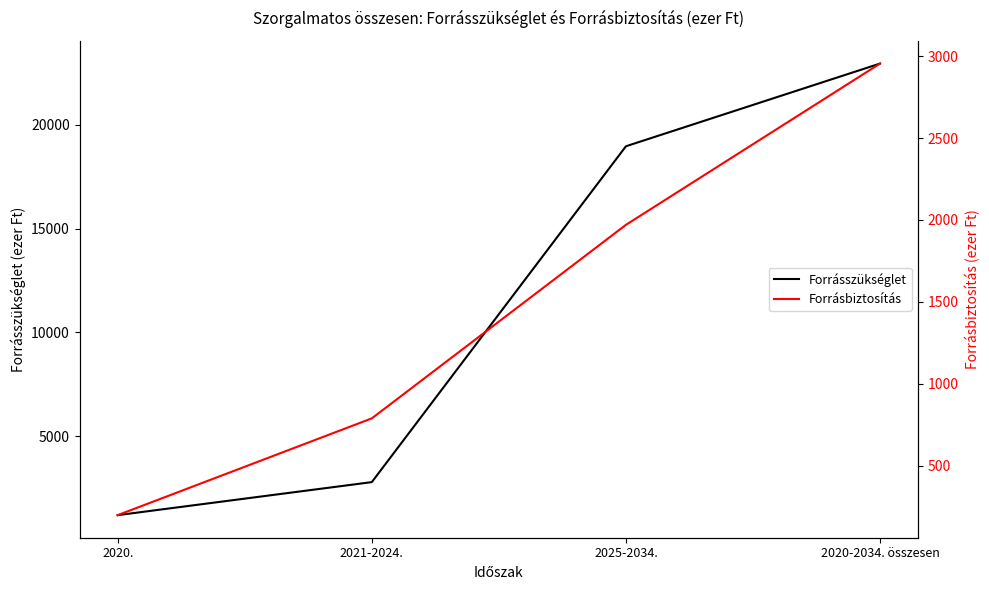

True or false: Forrásbiztosítás and Forrásszükséglet intersect in this chart.

False